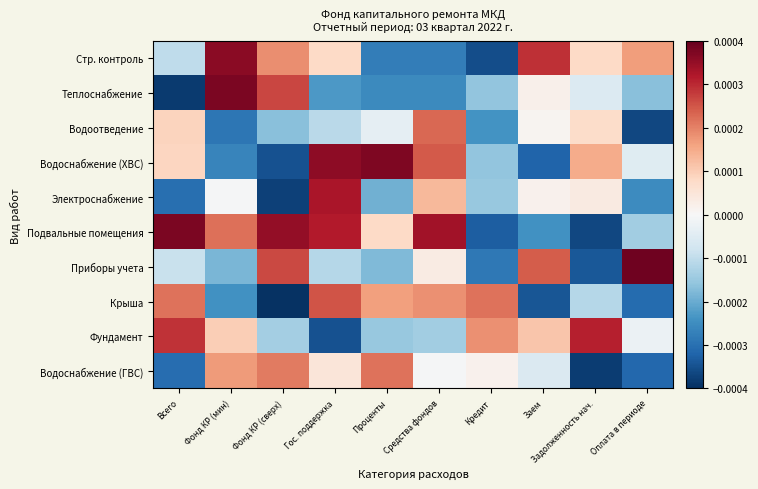

Which series has the largest range (max minus min)?

Теплоснабжение